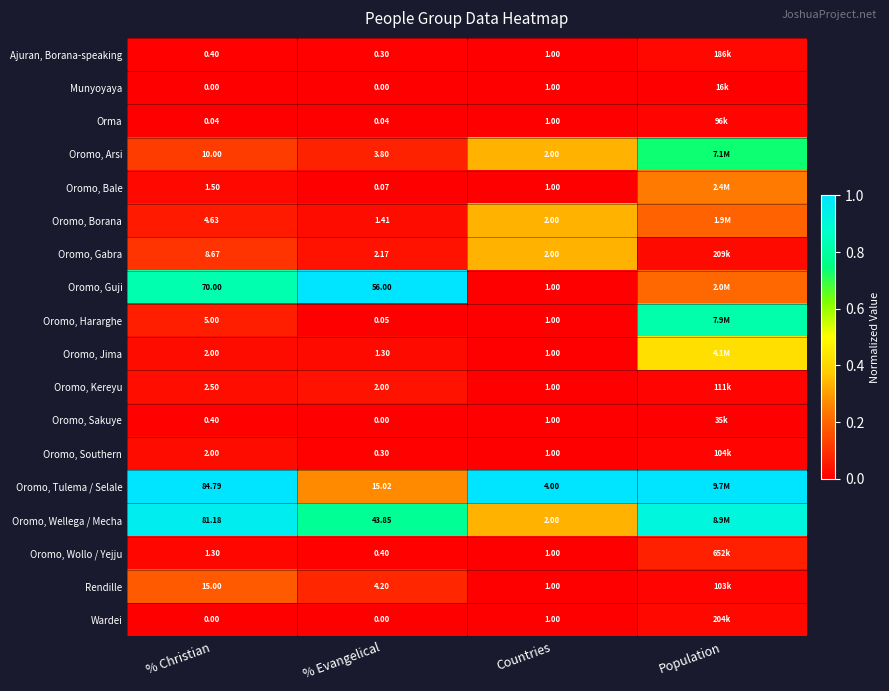

Between % Evangelical and Countries, which series saw the biggest shift?

Oromo, Guji